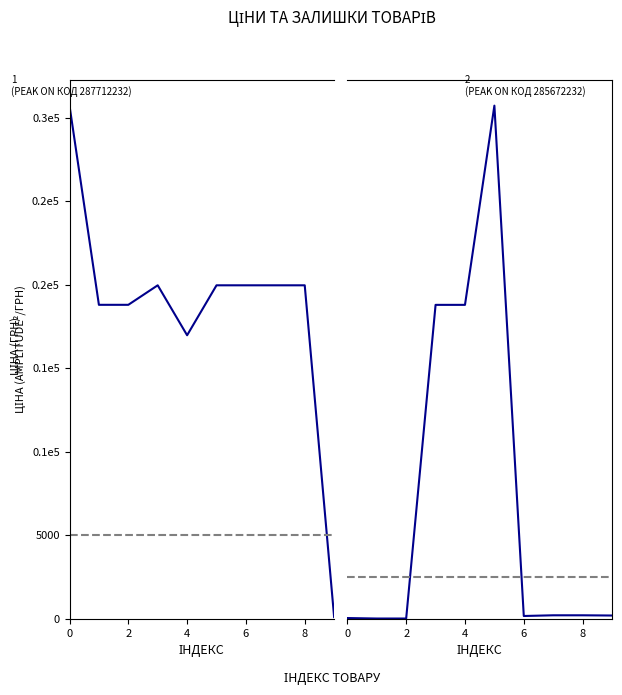

Between 271681948 and 287692233, which is larger?

287692233